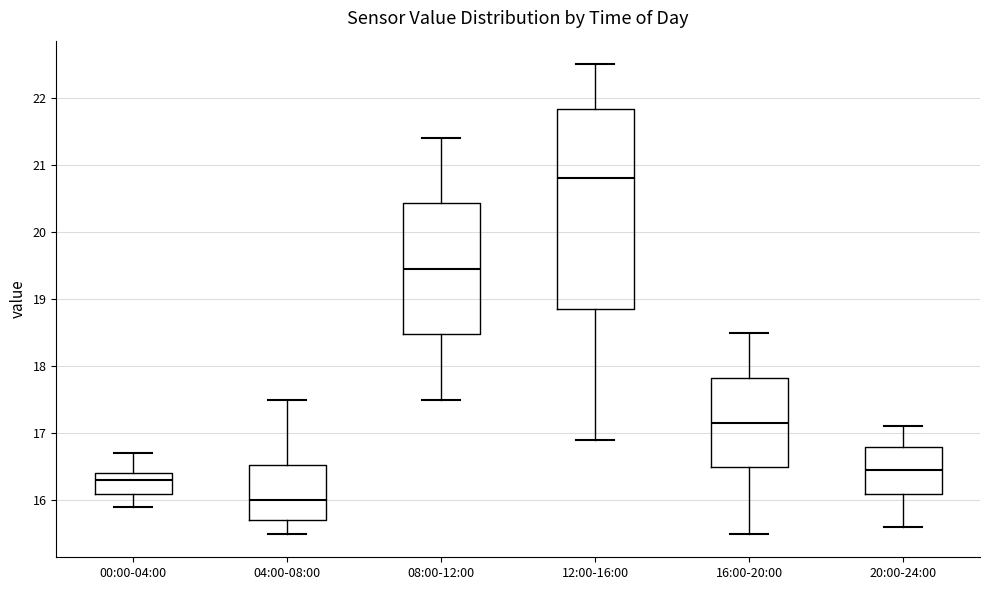

Which box is the tallest, from its lower edge to its upper edge?

12:00-16:00